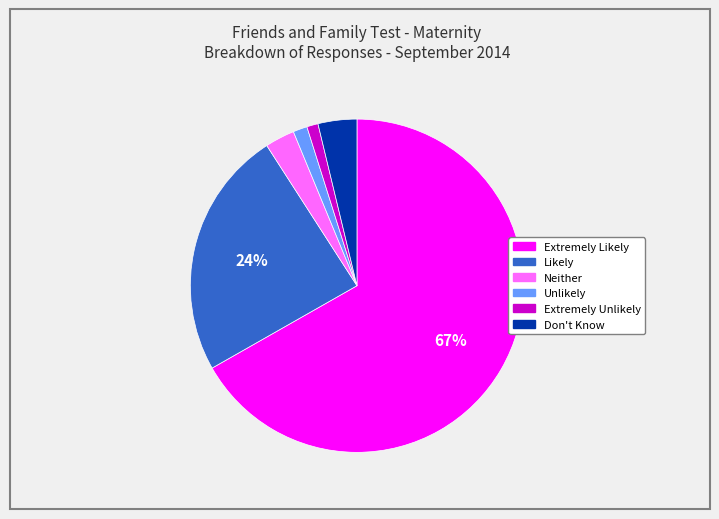

What is the ratio of the value at Don't Know to the value at Neither?

1.3